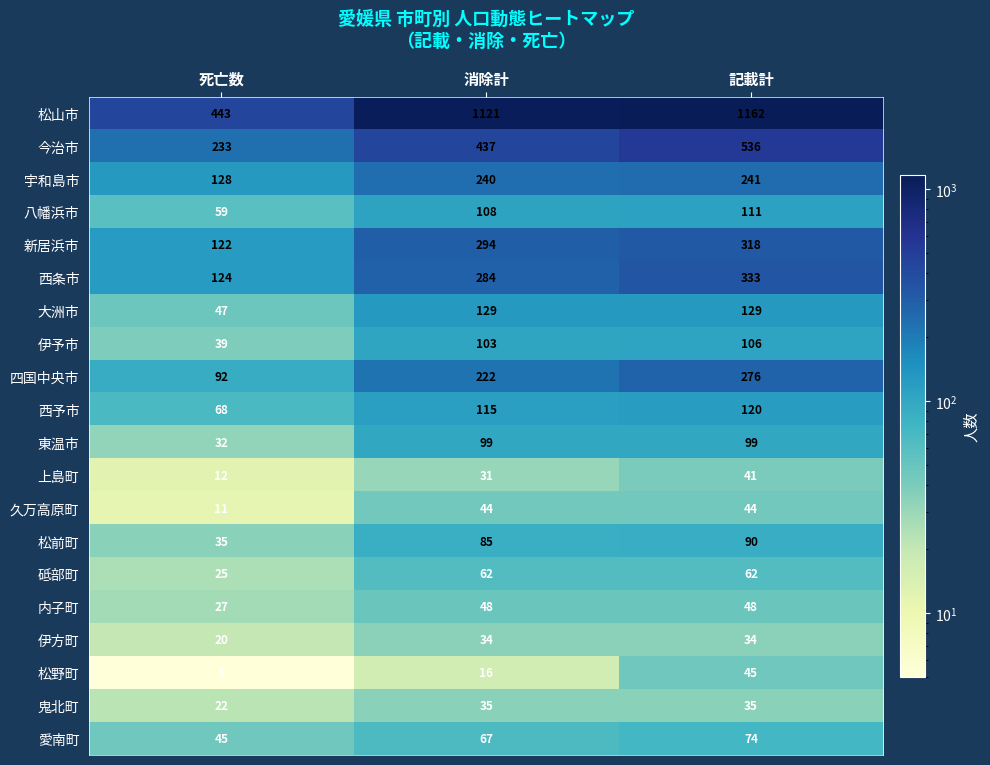

Which series has the largest total across all categories?

松山市